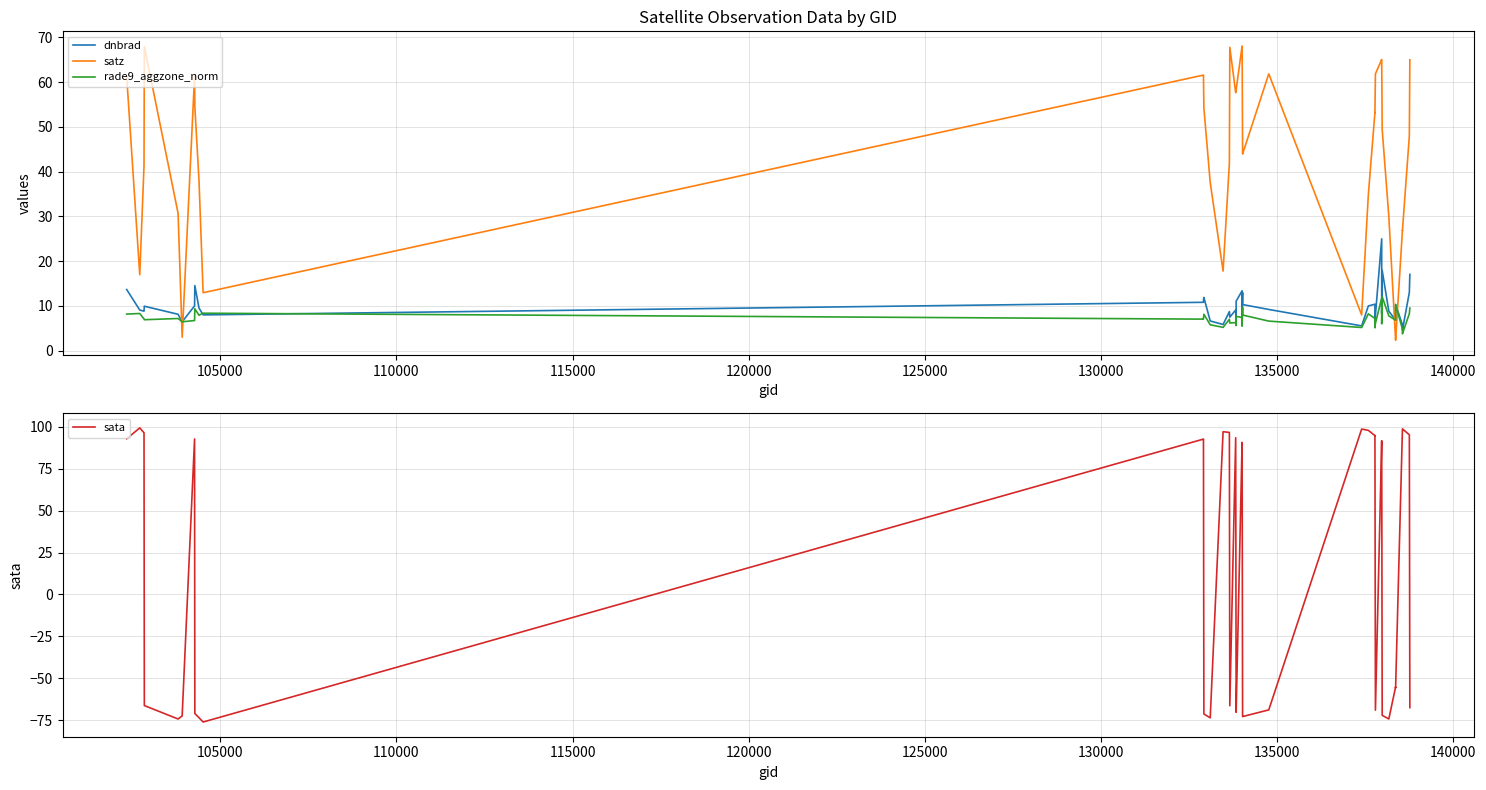

Is this an area chart (filled region under the line)?

No